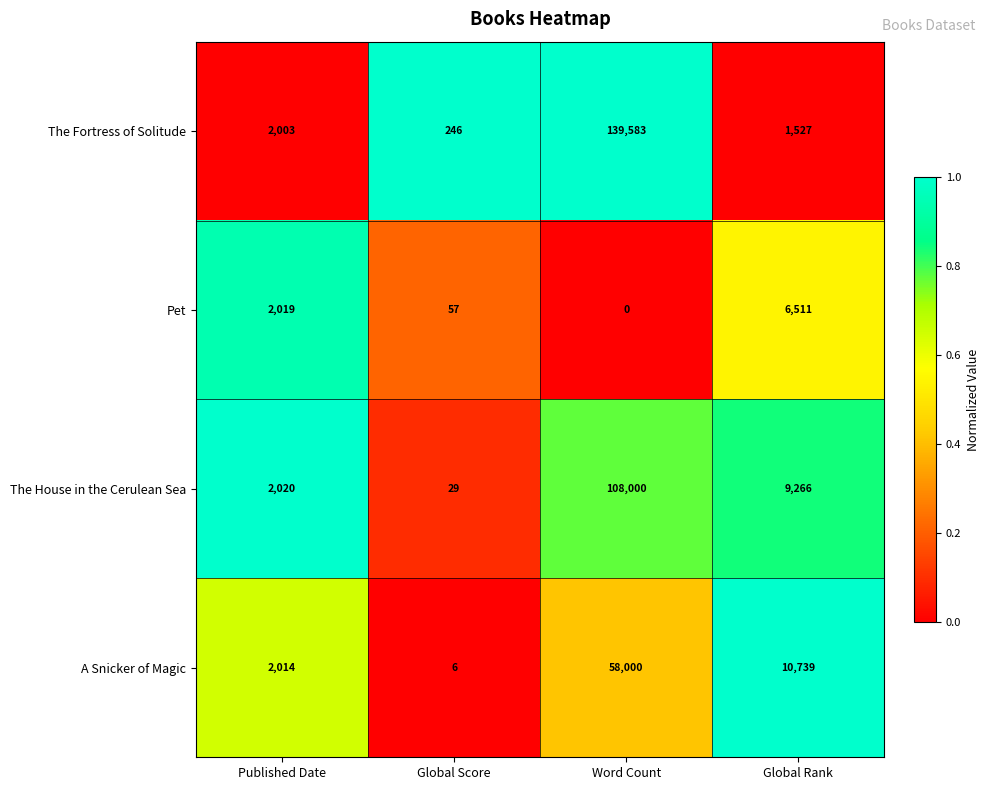

Reading left to right, extract all data points from this chart.

The Fortress of Solitude: 2003	246	139583	1527
Pet: 2019	57	0	6511
The House in the Cerulean Sea: 2020	29	108000	9266
A Snicker of Magic: 2014	6	58000	10739